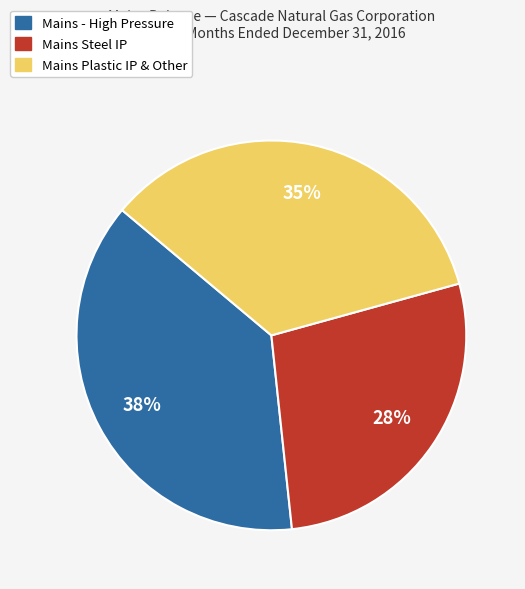

Is there any slice that represents more than half of the pie?

No